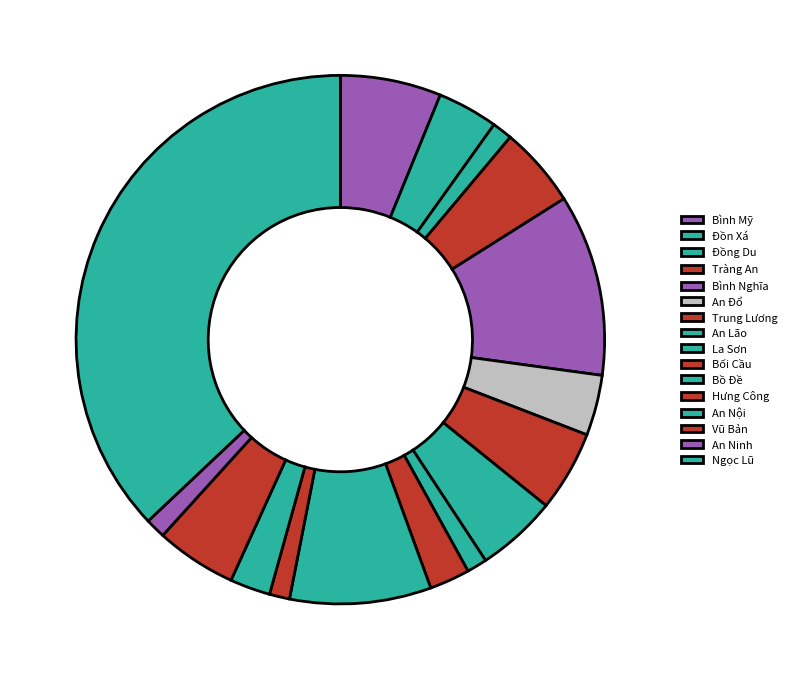

To the nearest percent, what is the difference between the largest and smallest slice percentages?

36%